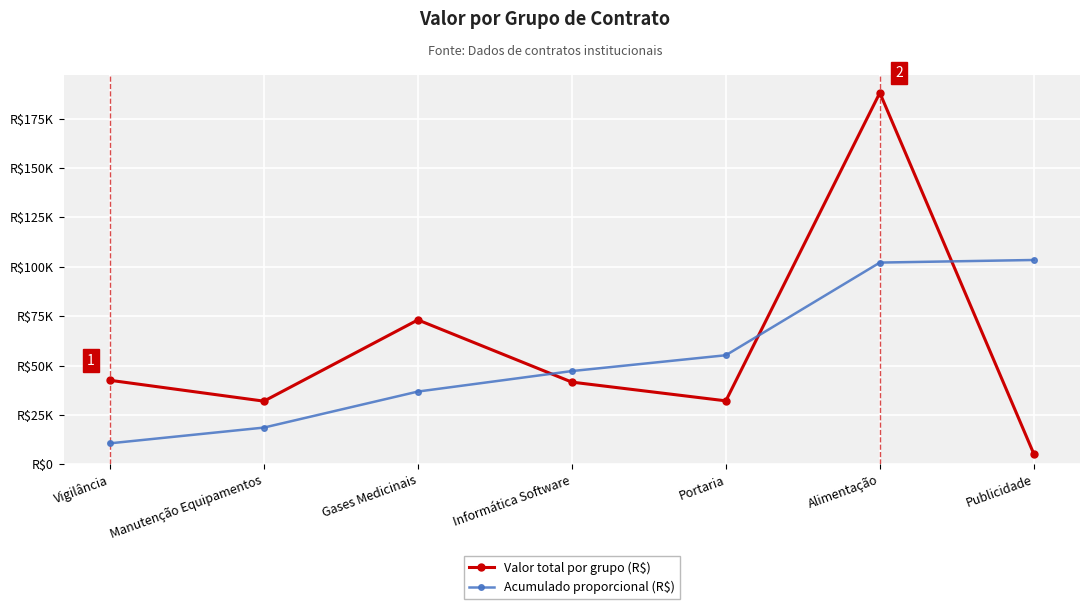

What are all the series names shown in the legend?

Valor total por grupo (R$), Acumulado proporcional (R$)